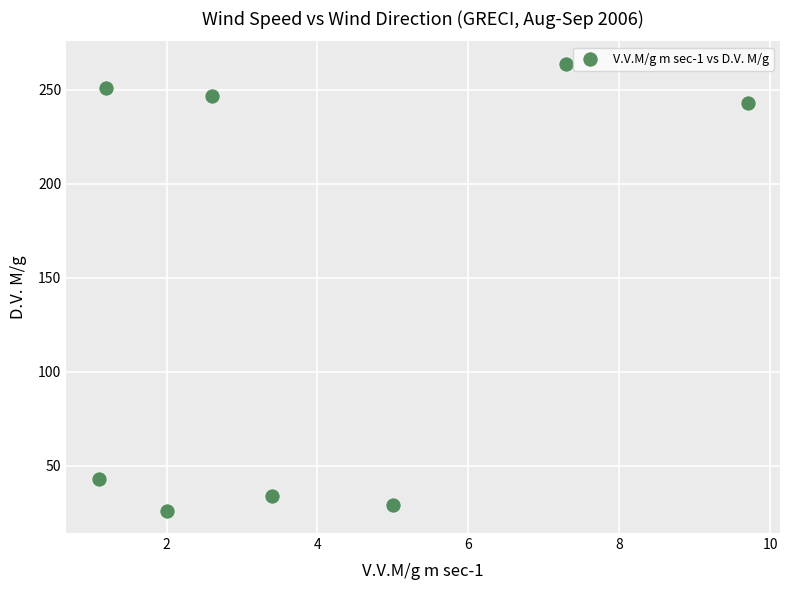

What is the average Y value?

142